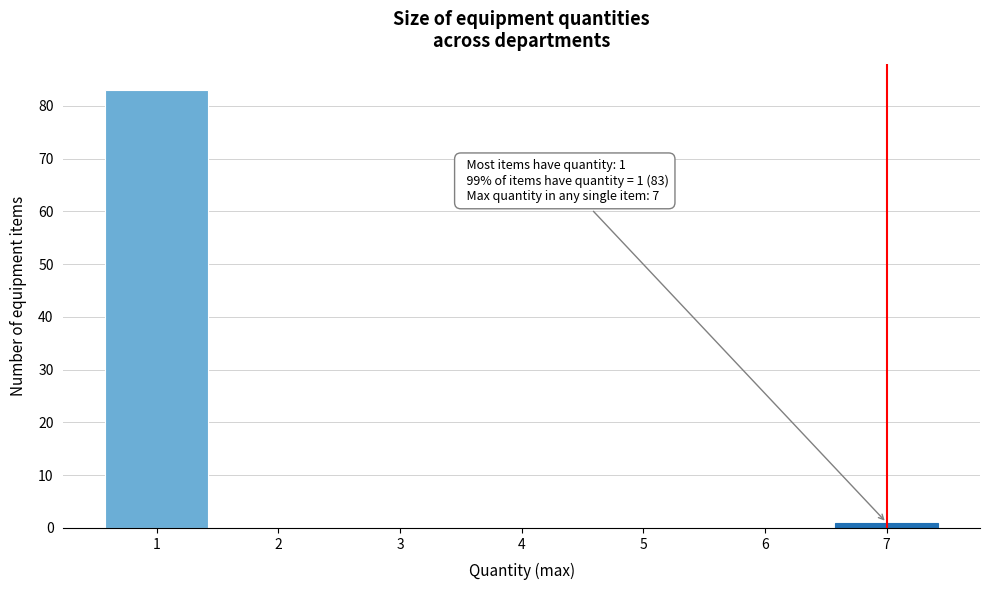

Reading left to right, list all the values displayed in this chart.

1=83	2=0	3=0	4=0	5=0	6=0	7=1